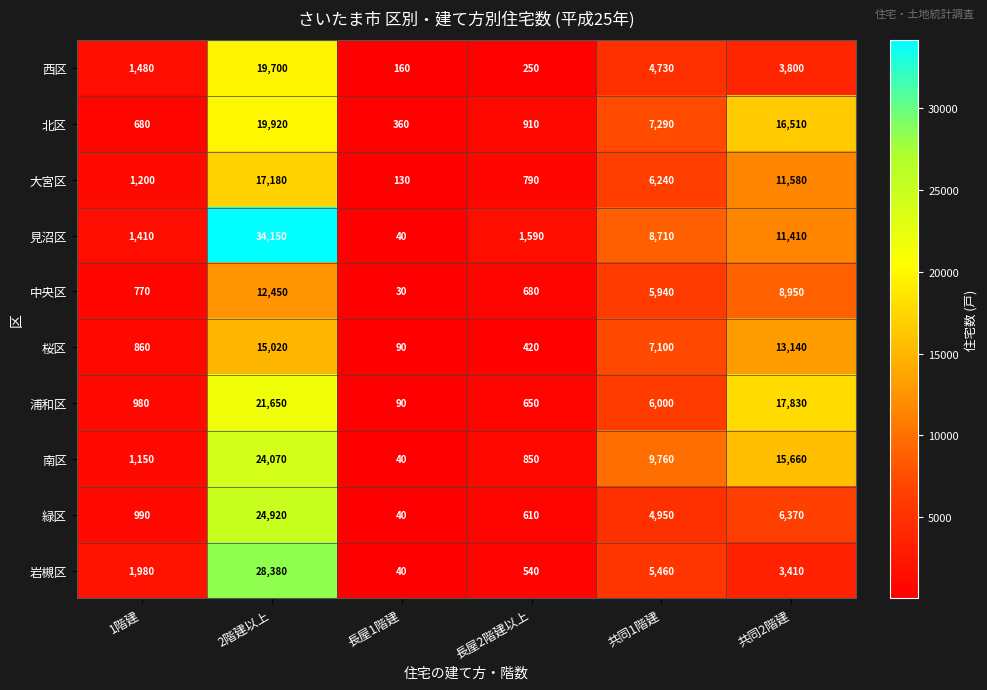

Rank the series at 共同1階建 from highest to lowest value.

南区, 見沼区, 北区, 桜区, 大宮区, 浦和区, 中央区, 岩槻区, 緑区, 西区